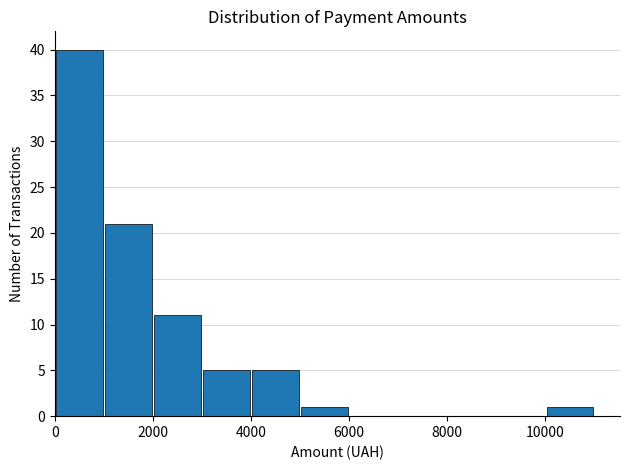

Reading left to right, transcribe this chart: for each bar, give the range it covers on the x-axis and its height. The values are not printed on the chart, so give them approximately, as read against the axis.

0 to 1000: 40
1000 to 2000: 21
2000 to 3000: 11
3000 to 4000: 5
4000 to 5000: 5
5000 to 6000: 1
6000 to 7000: 0
7000 to 8000: 0
8000 to 9000: 0
9000 to 10000: 0
10000 to 11000: 1